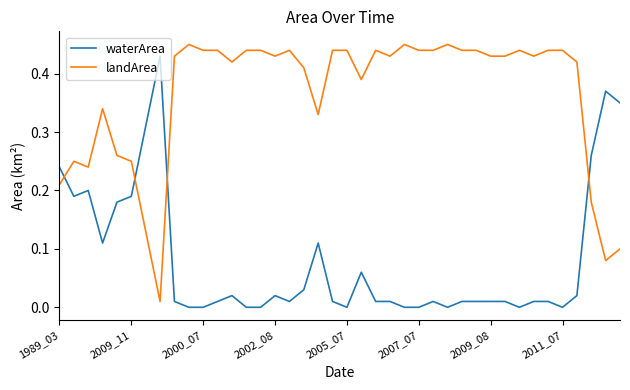

What is the sum of all landArea values?

14.6